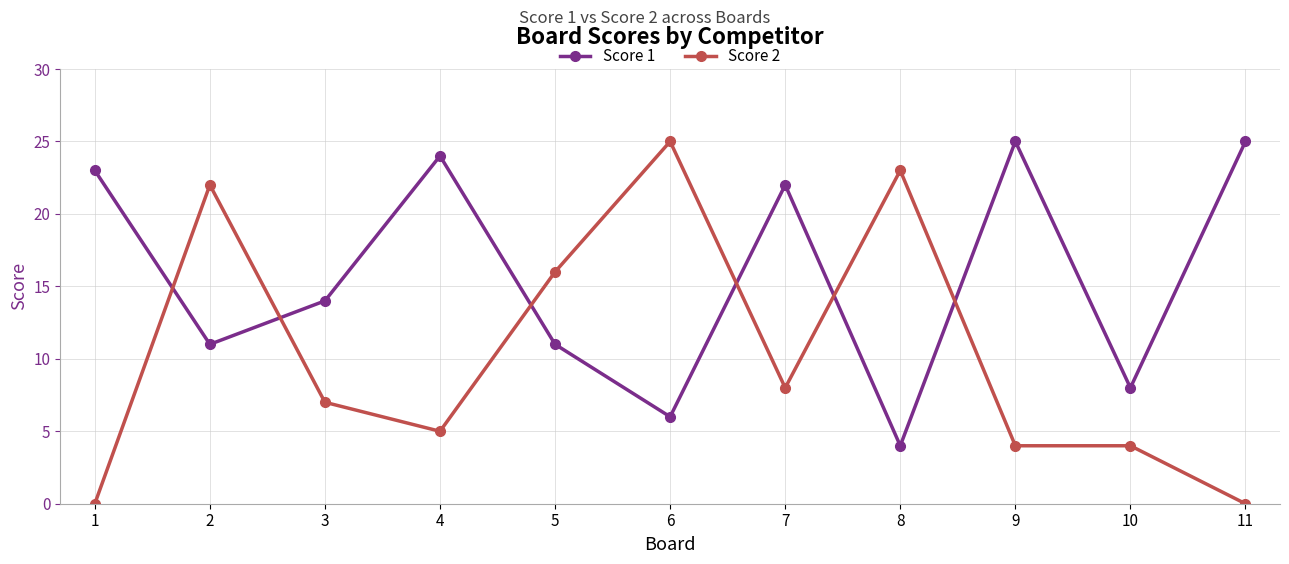

Which category has the lowest value in the Score 1 series?

8